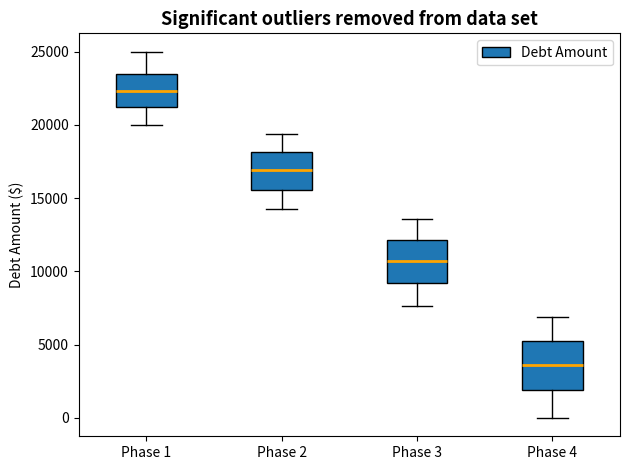

Which box has the lowest median line?

Phase 4